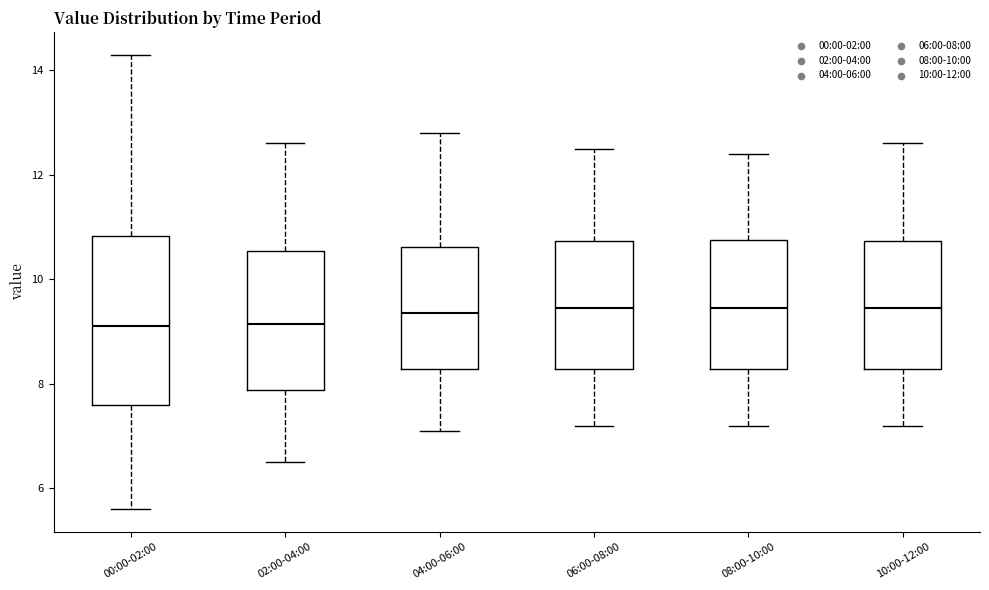

Reading left to right, read every box against the y-axis: the position of its median line, the range the box covers, and the ends of its whiskers. The values are not printed on the chart, so give them approximately, as read against the axis.

00:00-02:00: median 9.2, box 7.6 to 10.8, whiskers 5.6 to 14.4
02:00-04:00: median 9.2, box 7.8 to 10.6, whiskers 6.6 to 12.6
04:00-06:00: median 9.4, box 8.2 to 10.6, whiskers 7.2 to 12.8
06:00-08:00: median 9.4, box 8.2 to 10.8, whiskers 7.2 to 12.6
08:00-10:00: median 9.4, box 8.2 to 10.8, whiskers 7.2 to 12.4
10:00-12:00: median 9.4, box 8.2 to 10.8, whiskers 7.2 to 12.6